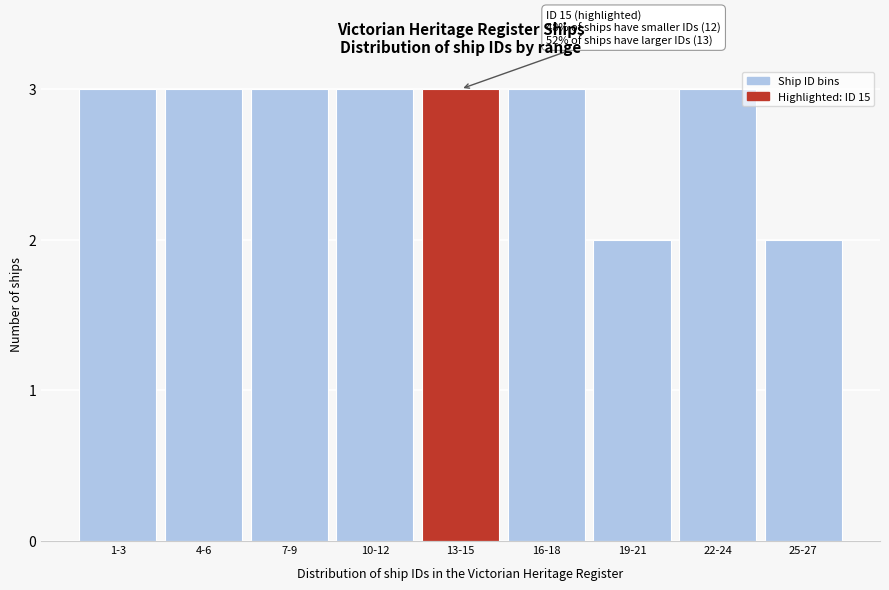

Reading right to left, what are all the values shown in this chart?

25-27=2	22-24=3	19-21=2	16-18=3	13-15=3	10-12=3	7-9=3	4-6=3	1-3=3